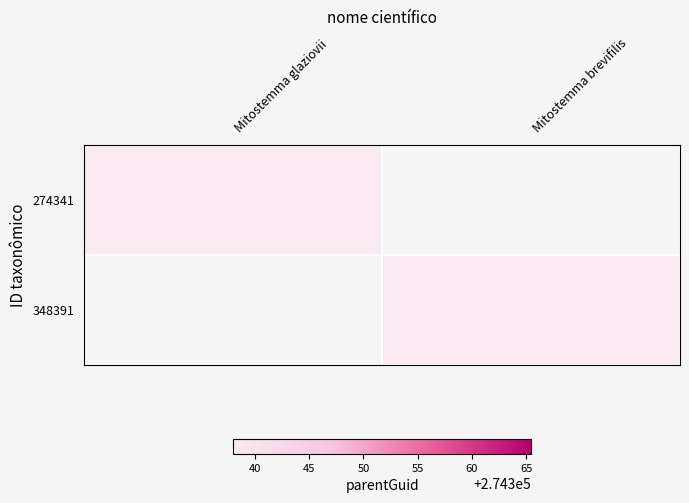

Between Mitostemma brevifilis and Mitostemma glaziovii, which is larger?

Mitostemma glaziovii